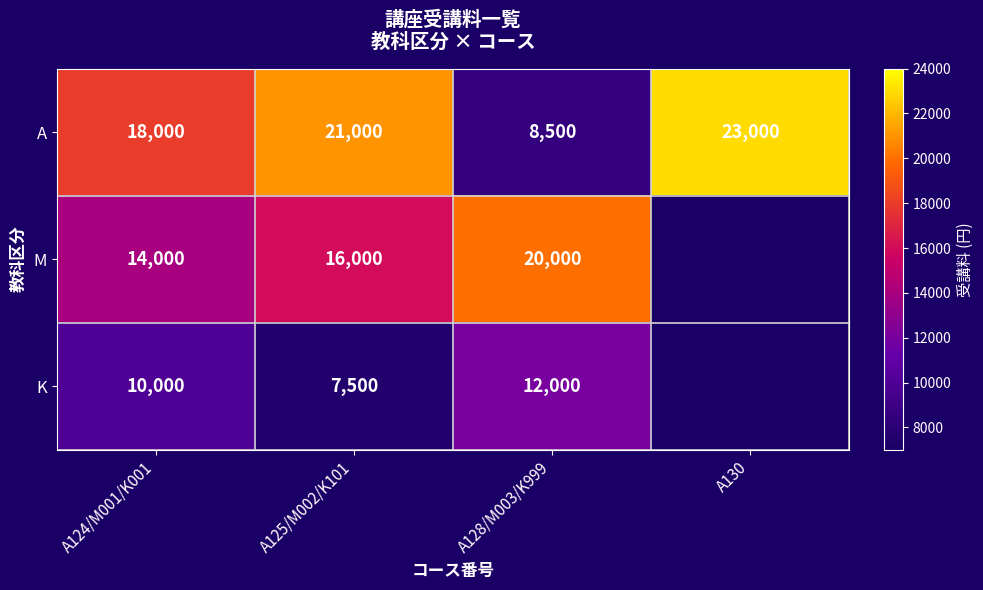

The value of A at A128/M003/K999 is 8500. True or false?

True